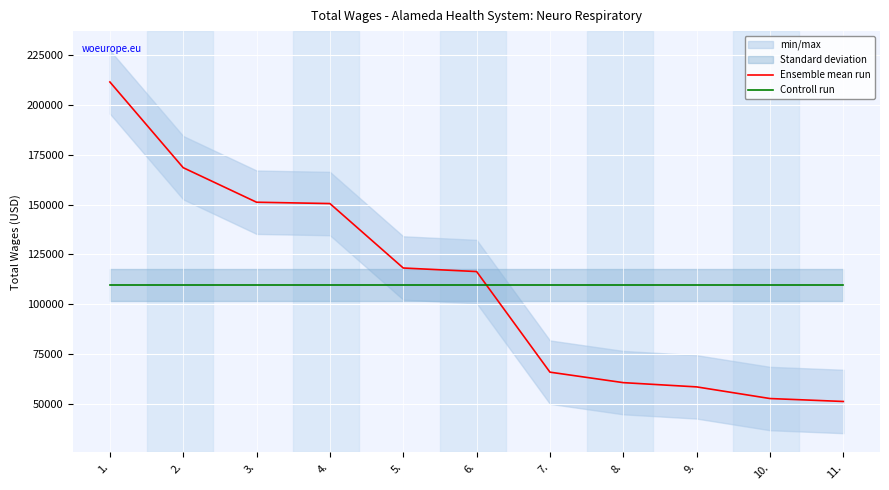

Which category has the lowest value across all series?

11.